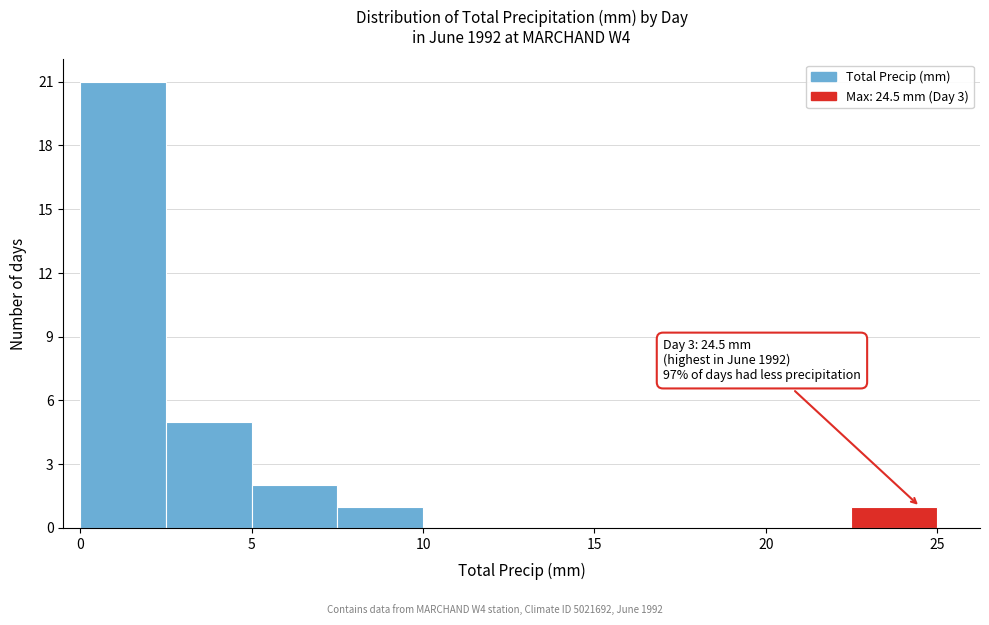

Which range on the x-axis has the tallest bar?

0.0 to 2.5